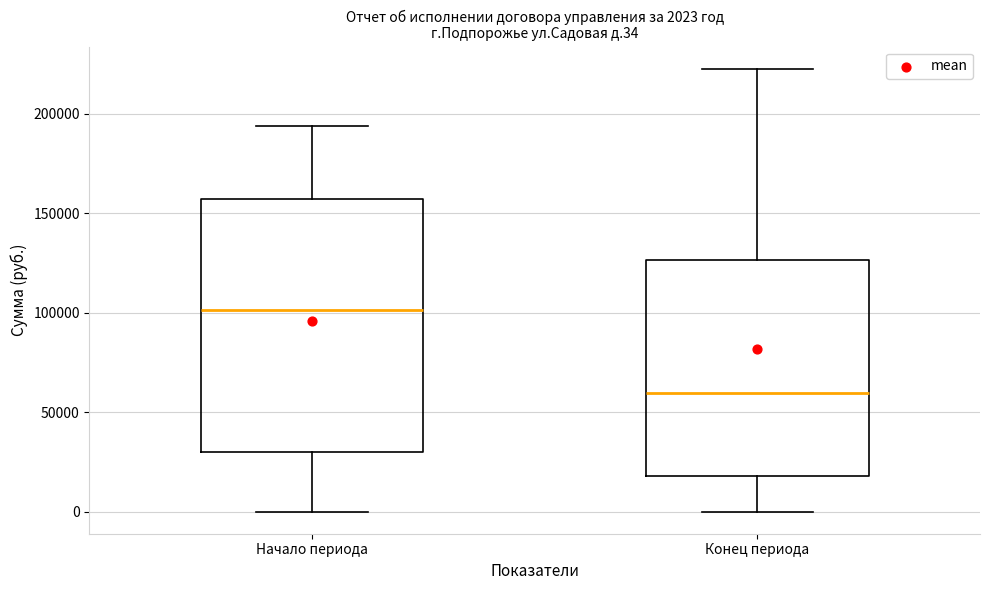

Comparing the boxes themselves (not the whiskers), which one is the tallest?

Начало периода